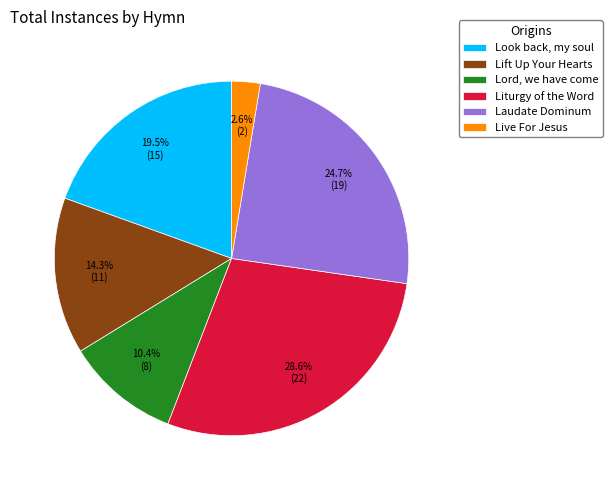

What percentage is NOT represented by Live For Jesus?

97.4%